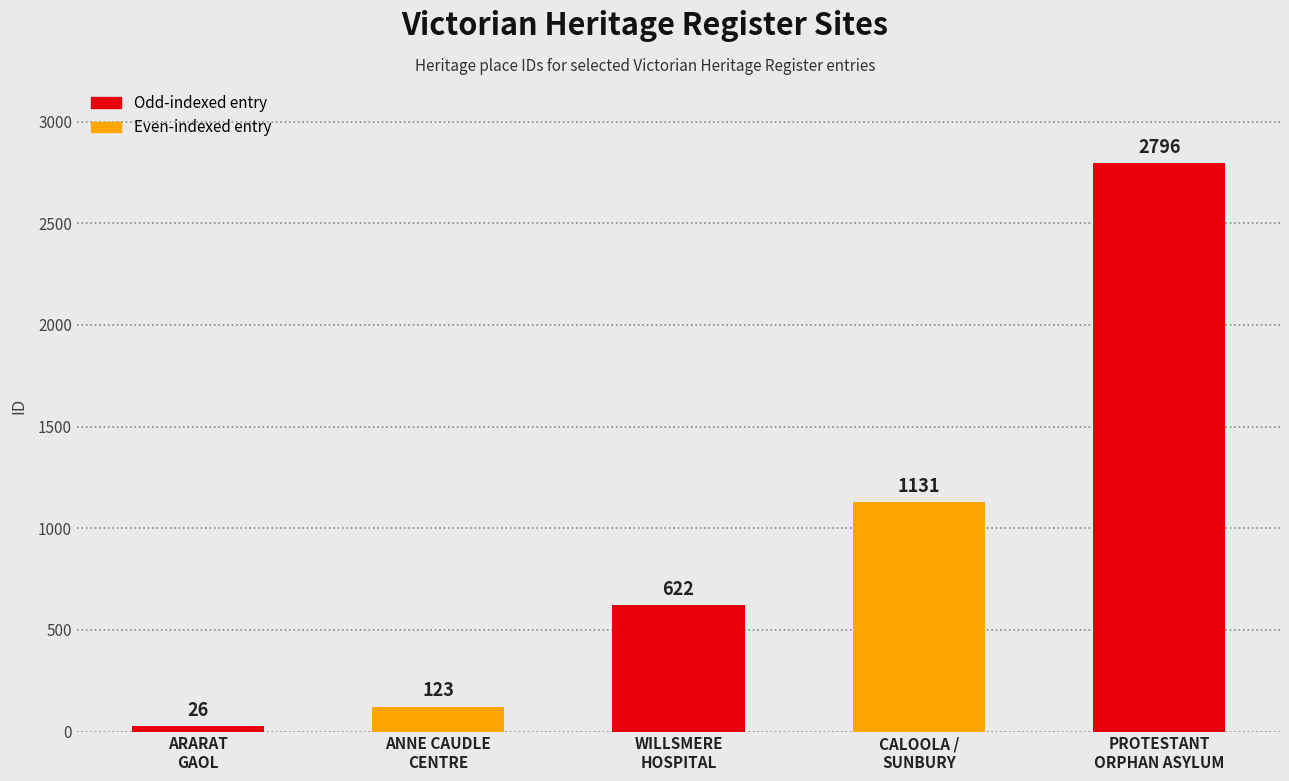

The value at PROTESTANT
ORPHAN ASYLUM is 3752. True or false?

False